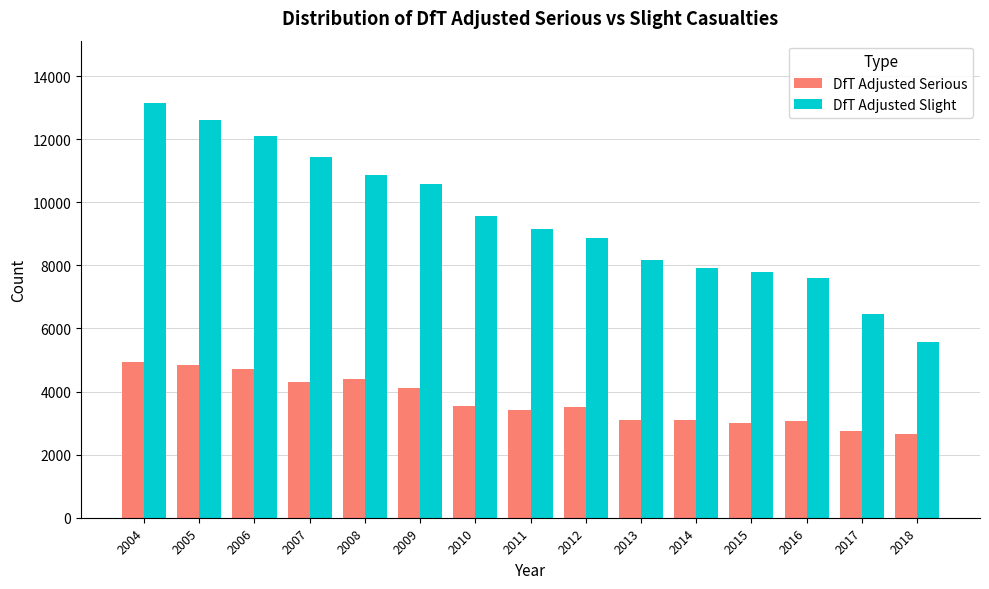

What is the difference between the maximum and minimum values in the DfT Adjusted Slight series?

7586